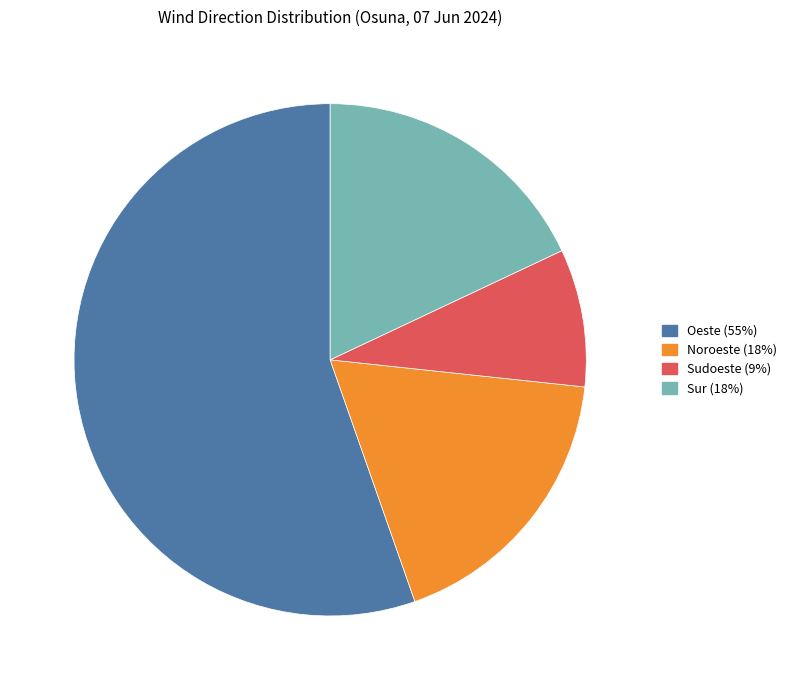

Is there a majority slice in this chart?

Yes